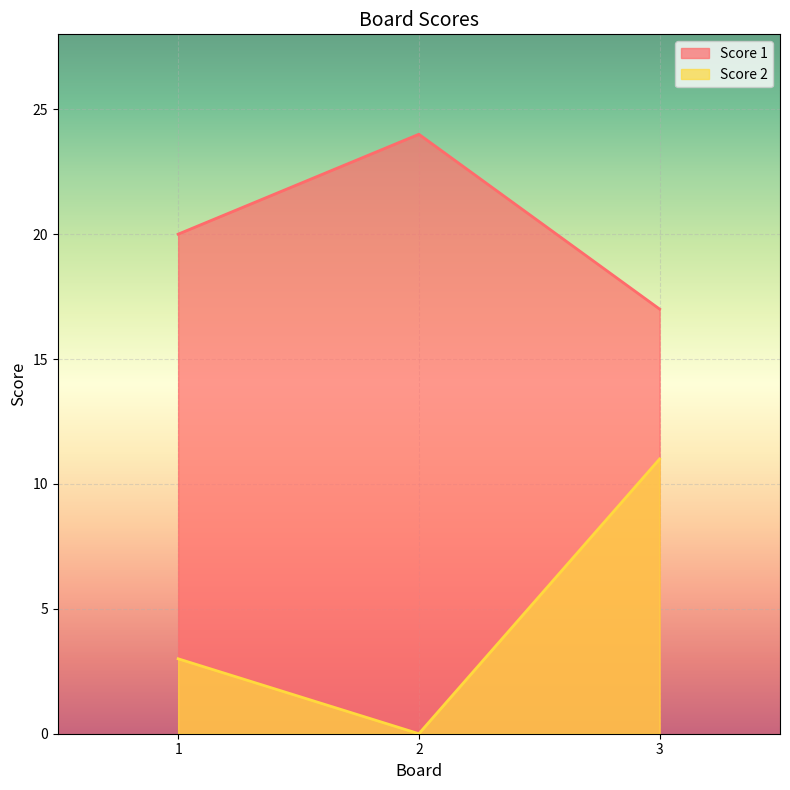

At 3, list the series in order from largest to smallest.

Score 1, Score 2